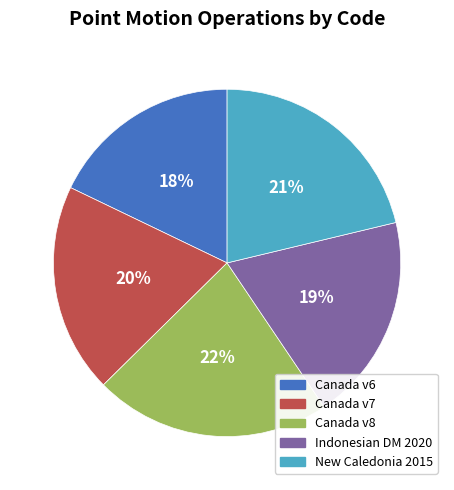

Combined, do Canada v8 and Canada v7 account for over 50%?

No